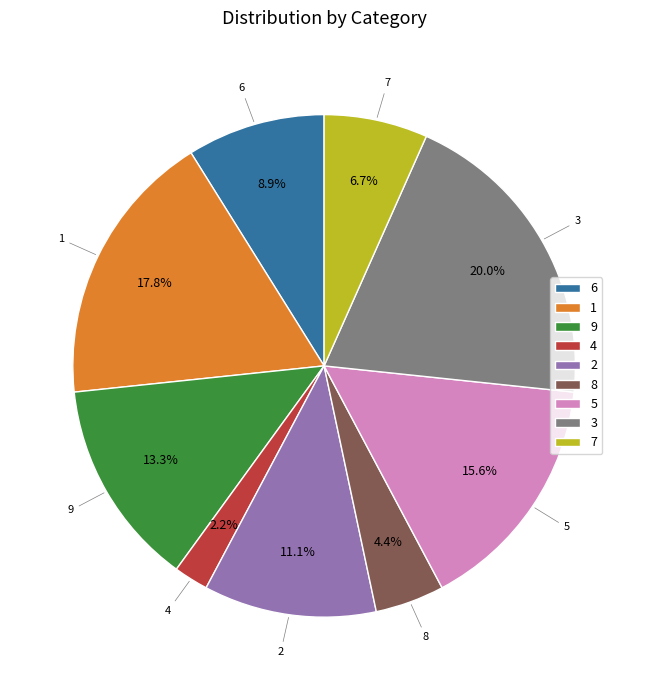

Which has a higher value, 8 or 7?

7